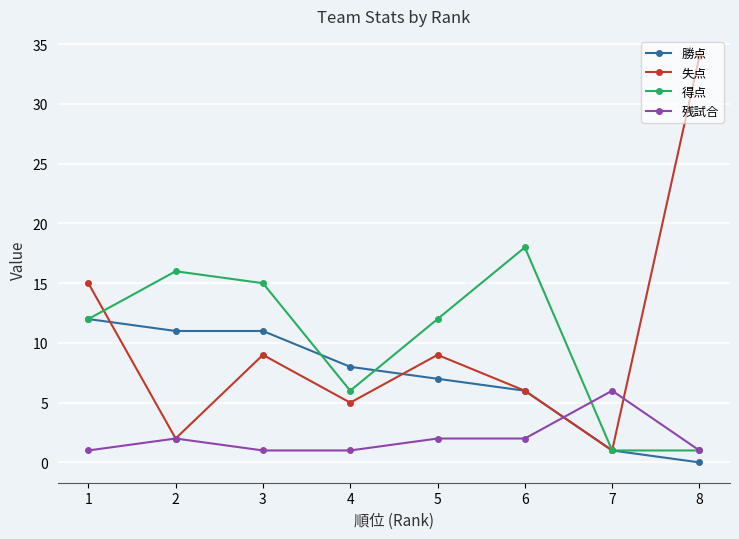

After their last crossing, which series has the higher values: 勝点 or 得点?

得点